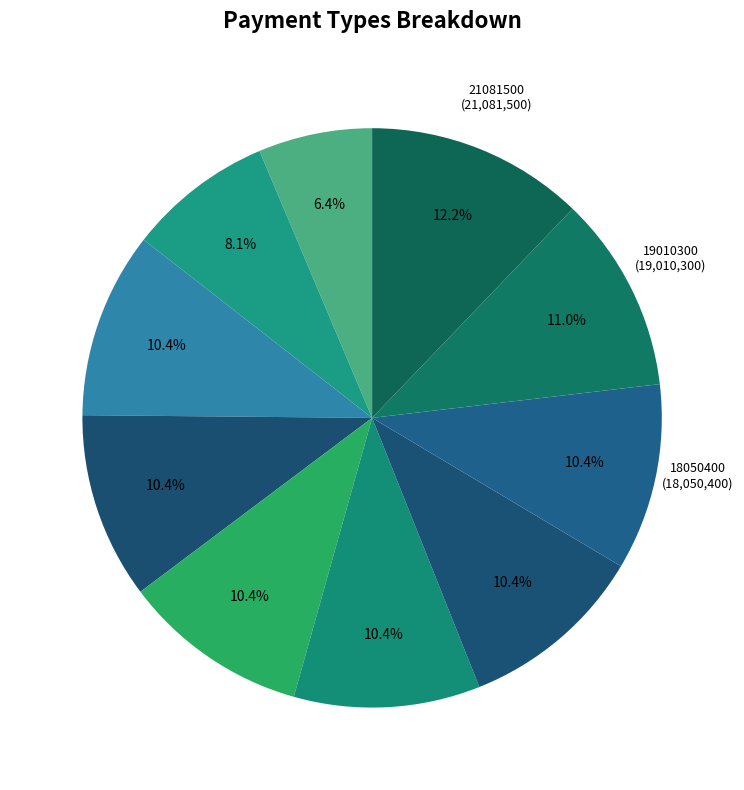

Which category has the biggest portion of the pie?

21081500